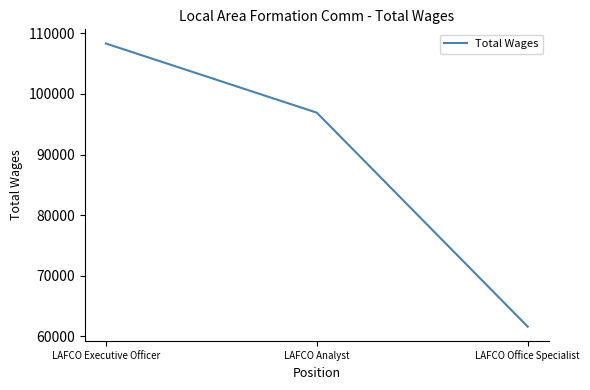

Which category has the highest value across all series?

LAFCO Executive Officer